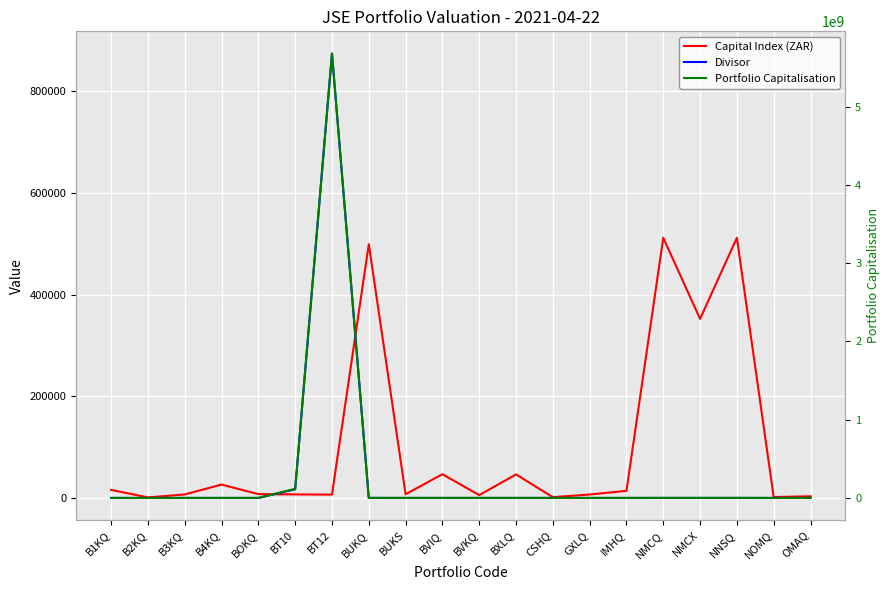

Between BUKQ and BUKS, which is larger?

BUKQ